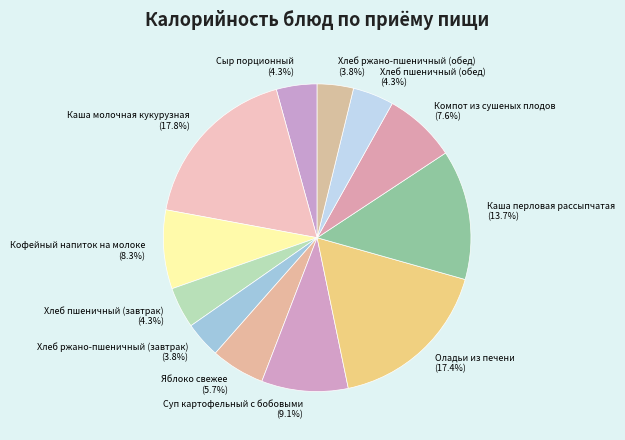

Do Хлеб ржано-пшеничный (завтрак) and Яблоко свежее together represent more than half of the pie?

No